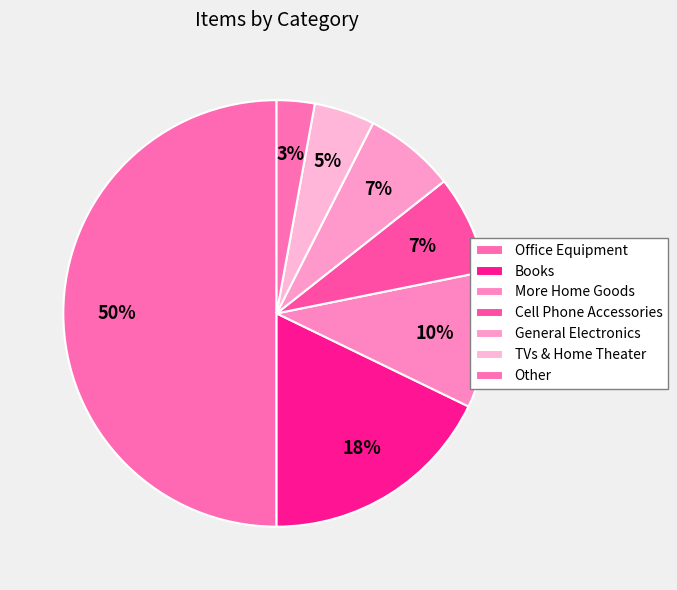

The Other slice represents 3% of the pie. True or false?

True